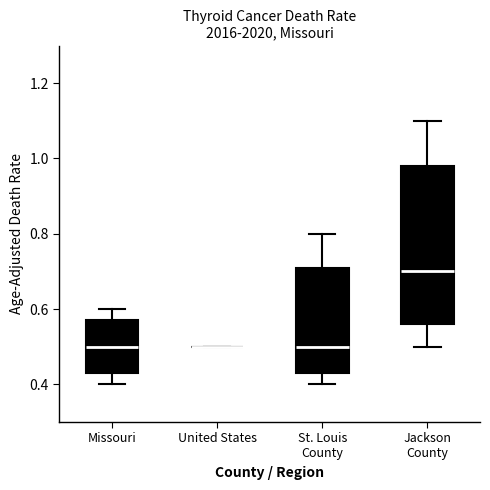

Reading left to right, transcribe this box plot: for each box, give where its median line is, the range the box spans, and where its two whiskers end, as read against the y-axis. The values are not printed on the chart, so give them approximately, as read against the axis.

Missouri: median 0.50, box 0.44 to 0.58, whiskers 0.40 to 0.60
United States: box collapsed to a line at 0.50, whiskers 0.50 to 0.50
St. Louis County: median 0.50, box 0.44 to 0.72, whiskers 0.40 to 0.80
Jackson County: median 0.70, box 0.56 to 0.98, whiskers 0.50 to 1.10